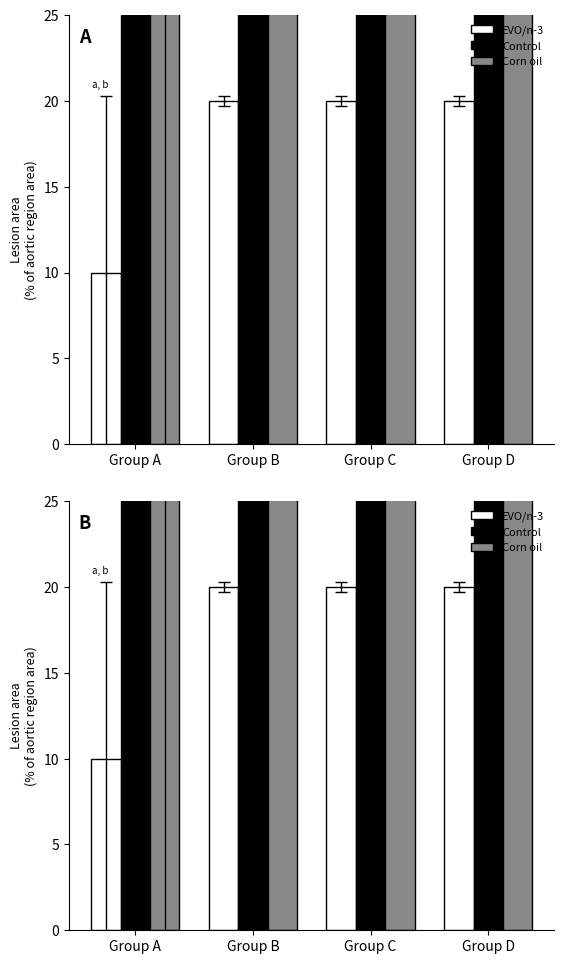

Reading left to right, extract all data points from this chart.

EVO/n-3: Group A=10.0	Group B=20.0	Group C=20.0	Group D=20.0
Control: Group A=25.0	Group B=50.0	Group C=50.0	Group D=50.0
Corn oil: Group A=27.0	Group B=54.0	Group C=54.0	Group D=54.0